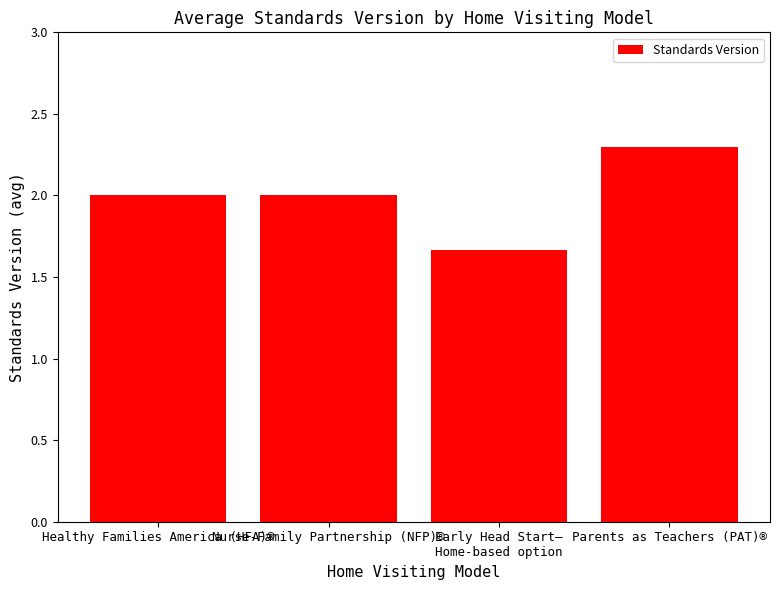

What position from the right is Nurse-Family Partnership (NFP)®?

3